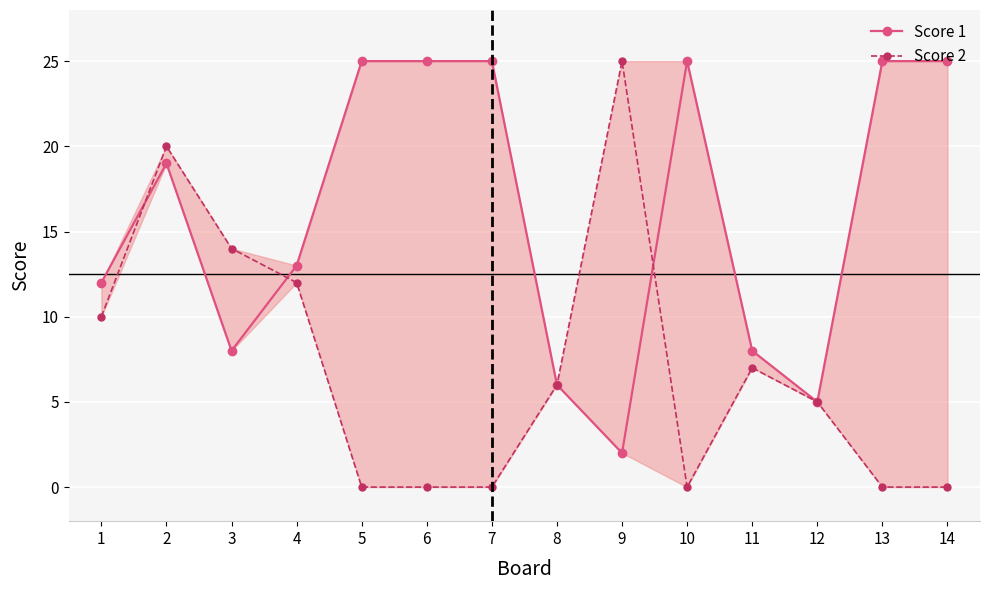

Where is the first local minimum for Score 1?

3